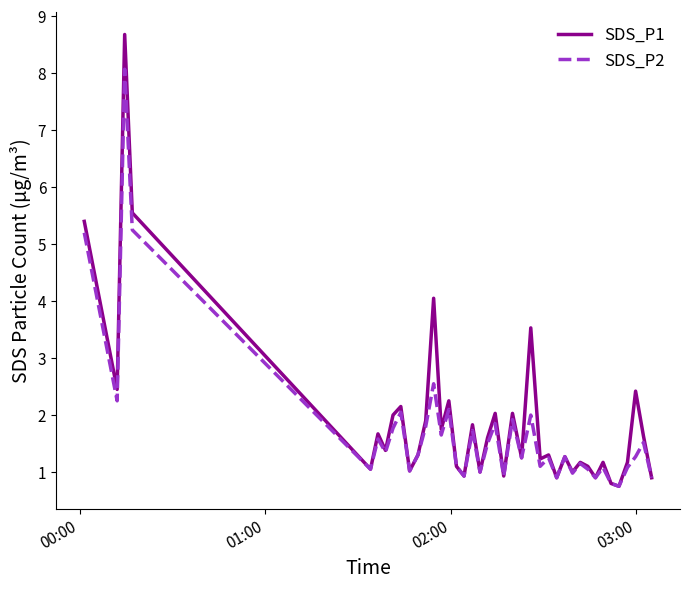

What is the maximum value for SDS_P2?

8.1